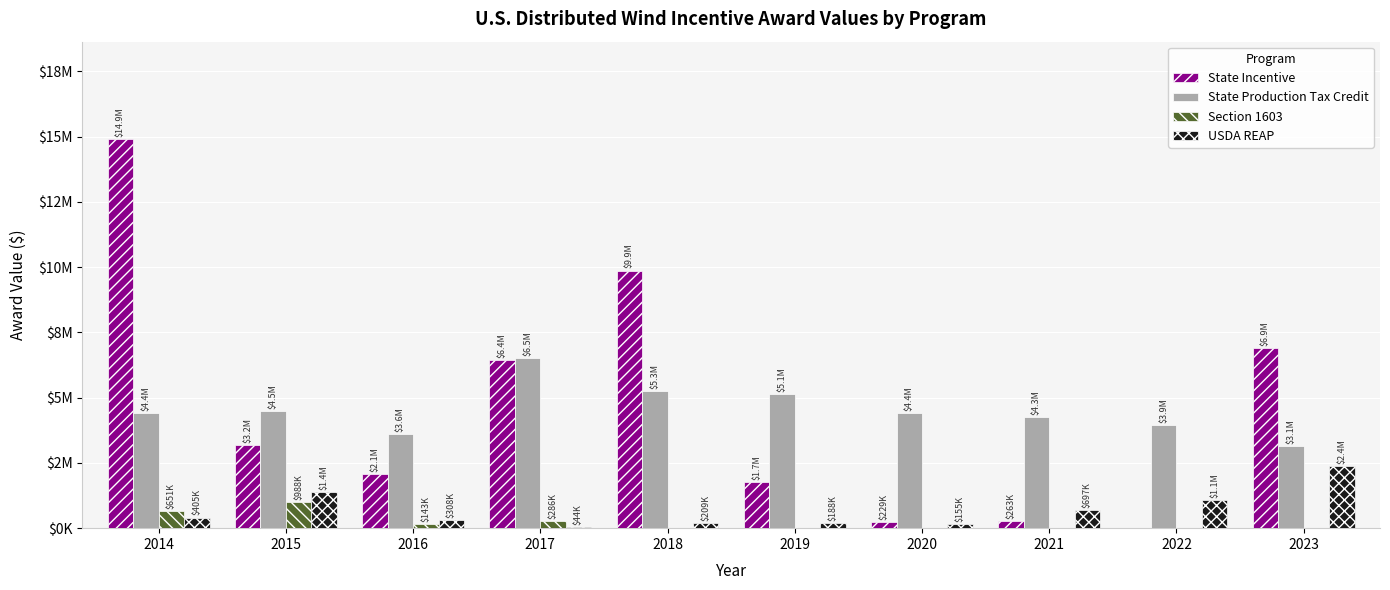

What are all the series names shown in the legend?

State Incentive, State Production Tax Credit, Section 1603, USDA REAP